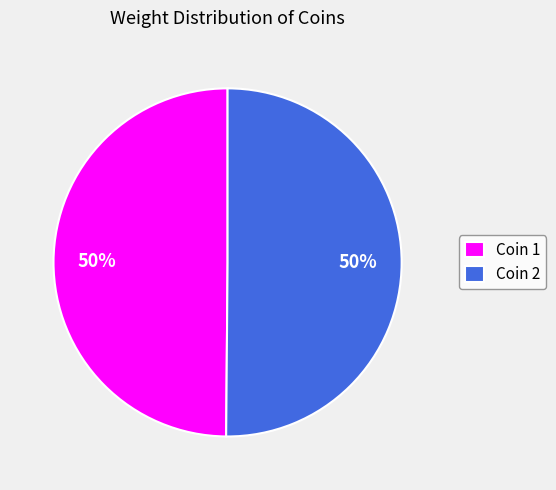

To the nearest percent, what portion does Coin 2 represent?

50%